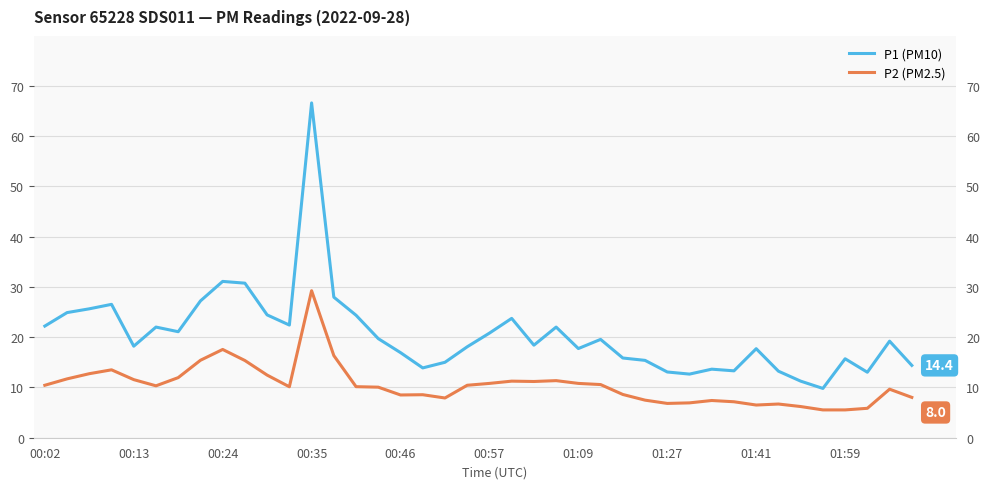

True or false: P2 (PM2.5) has a value of 5.0 at 00:57.

False